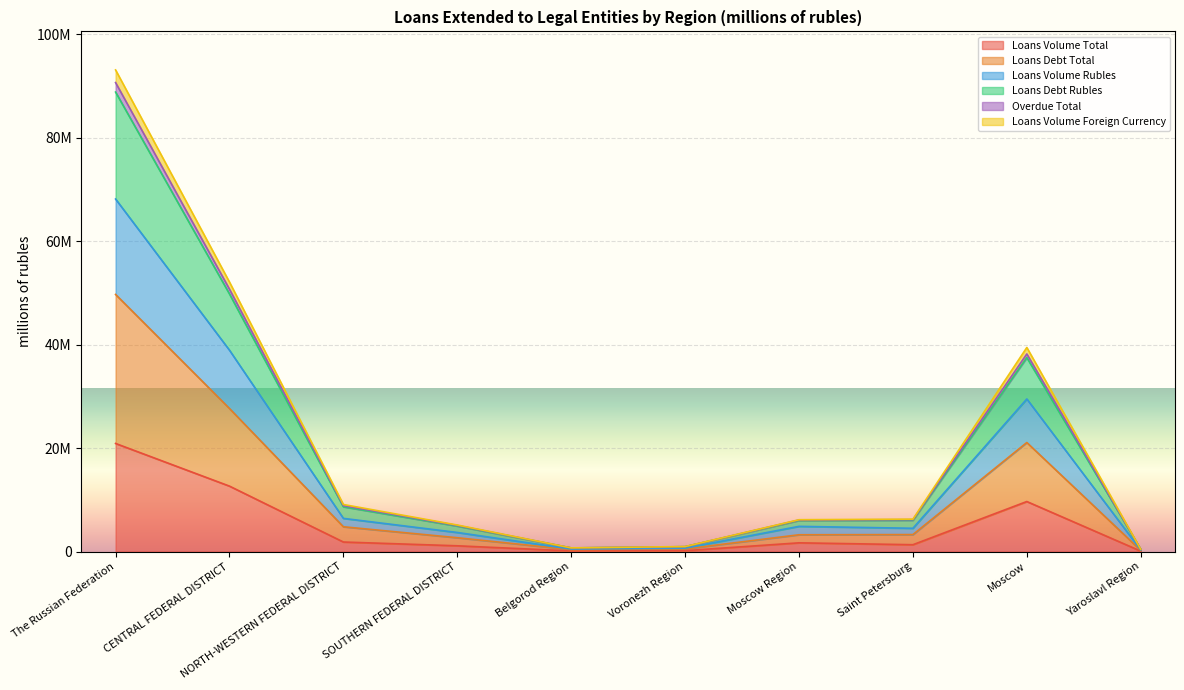

At which label does Loans Debt Rubles first exceed 6158999?

The Russian Federation